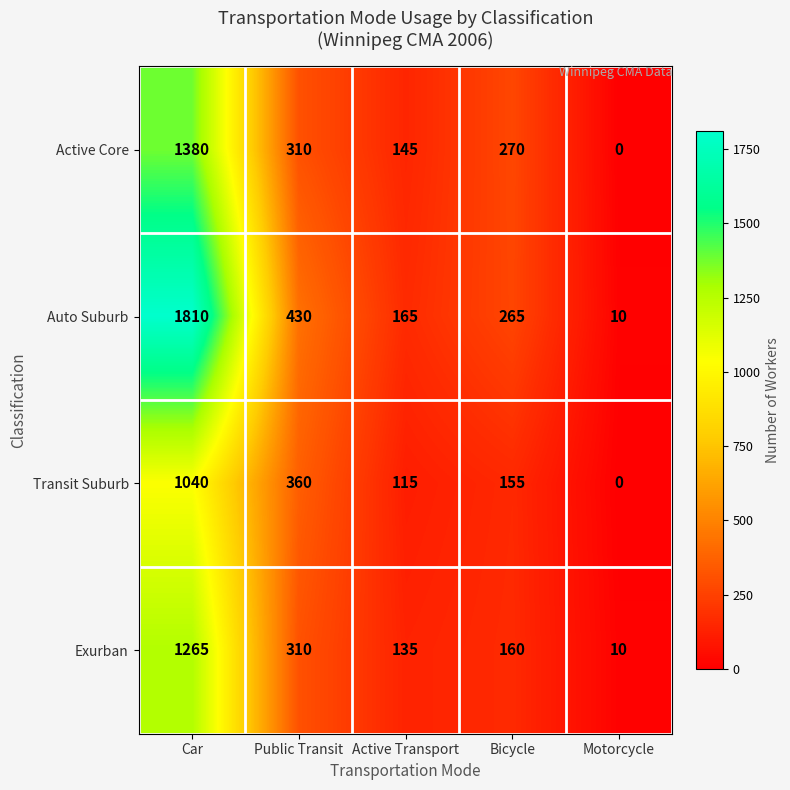

Reading right to left, what are all the values shown in this chart?

Active Core: Motorcycle=0	Bicycle=270	Active Transport=145	Public Transit=310	Car=1380
Auto Suburb: Motorcycle=10	Bicycle=265	Active Transport=165	Public Transit=430	Car=1810
Transit Suburb: Motorcycle=0	Bicycle=155	Active Transport=115	Public Transit=360	Car=1040
Exurban: Motorcycle=10	Bicycle=160	Active Transport=135	Public Transit=310	Car=1265